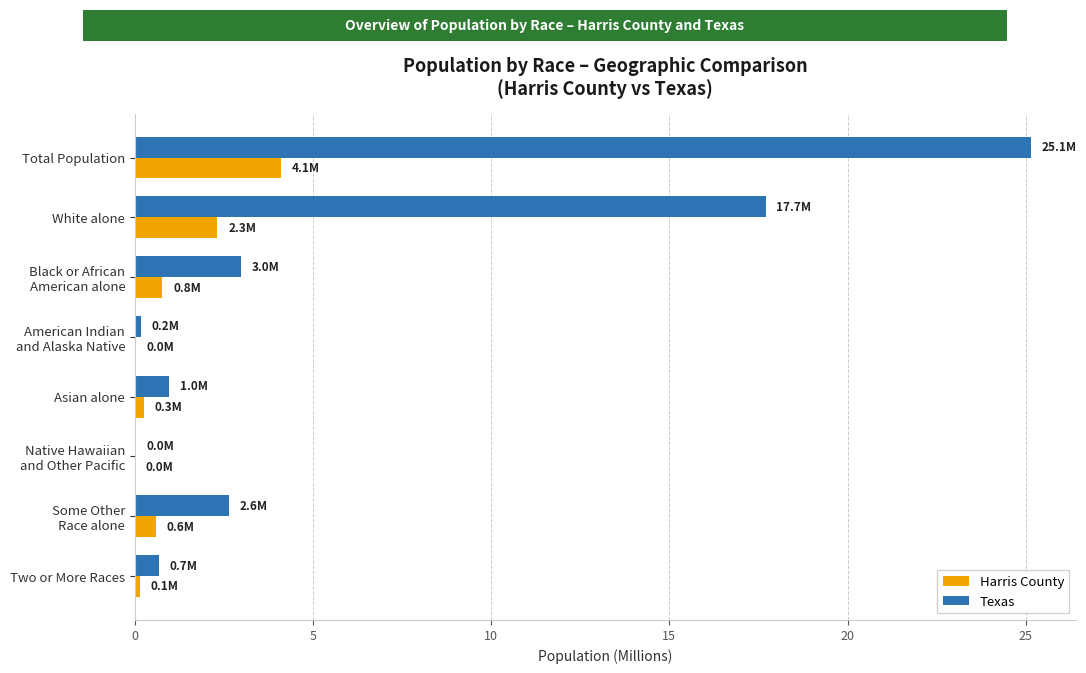

What are all the series names shown in the legend?

Harris County, Texas